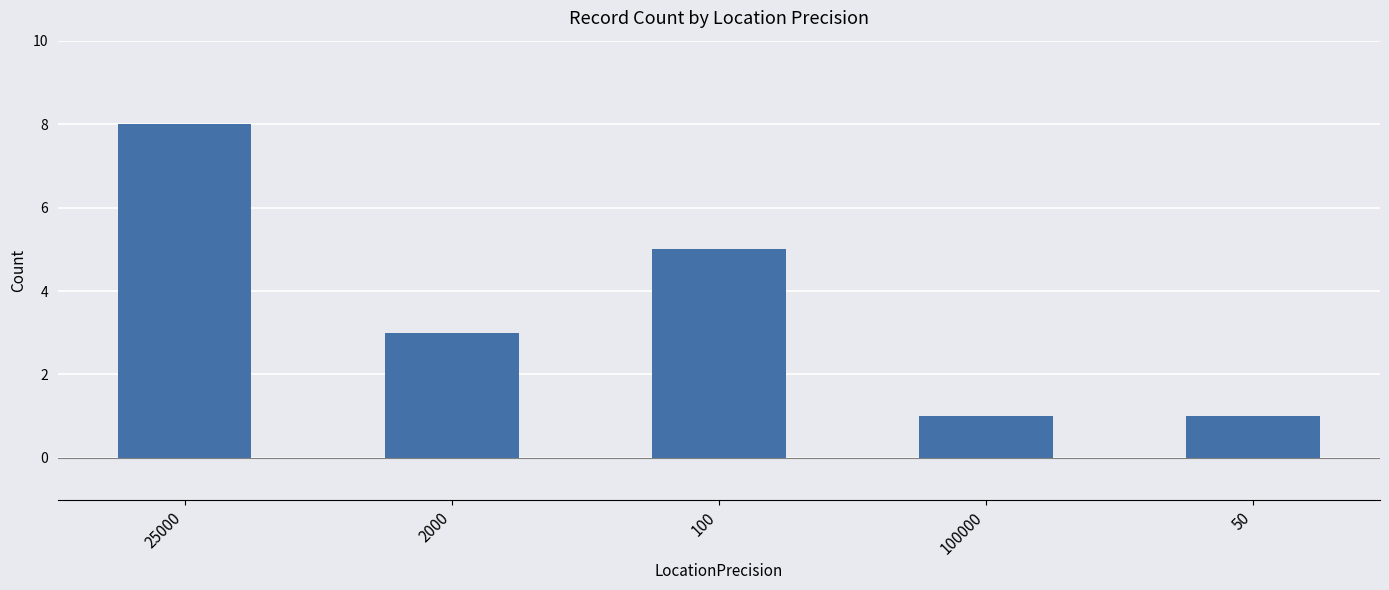

What is the difference between the maximum and minimum values?

7